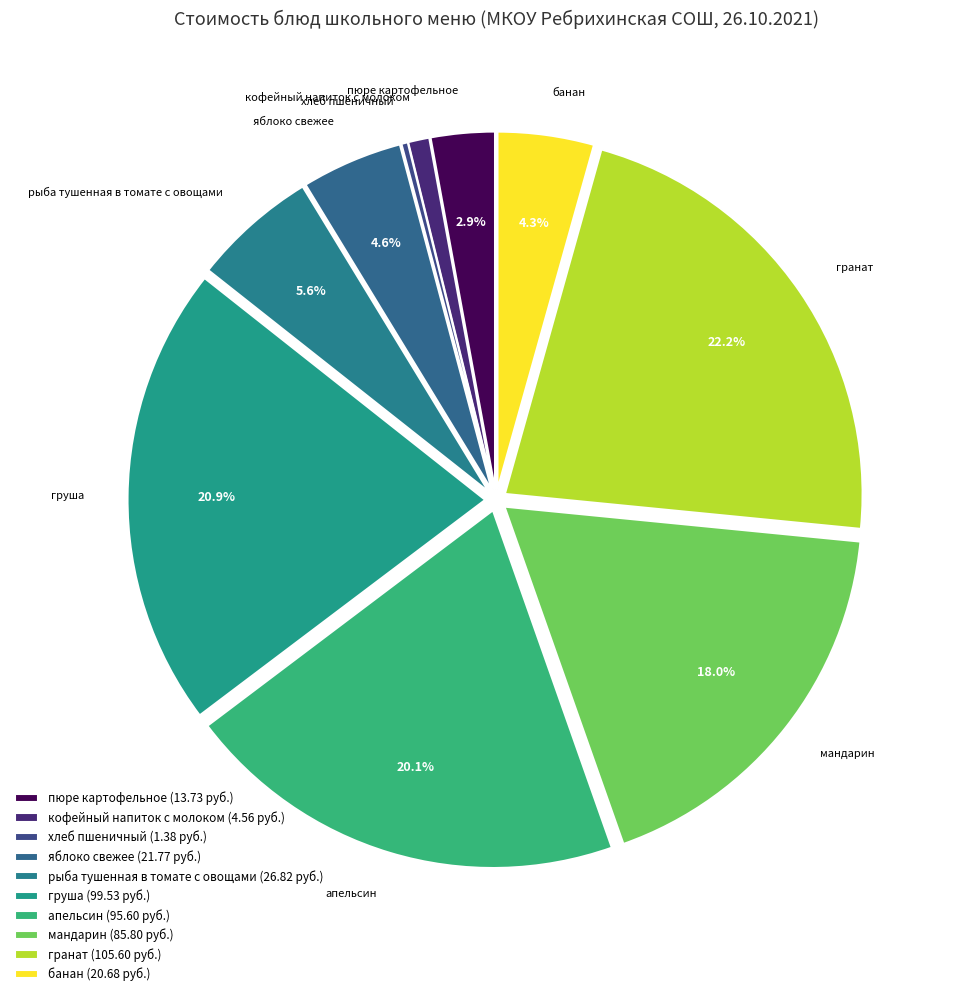

How many segments does this pie chart have?

10